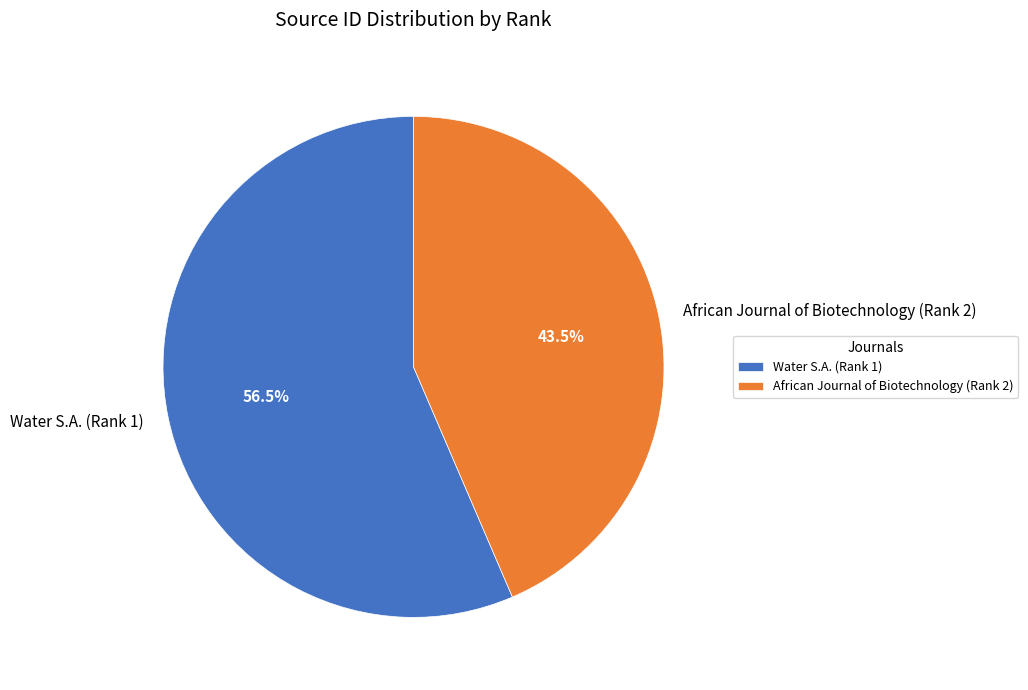

How many slices are in this pie chart?

2